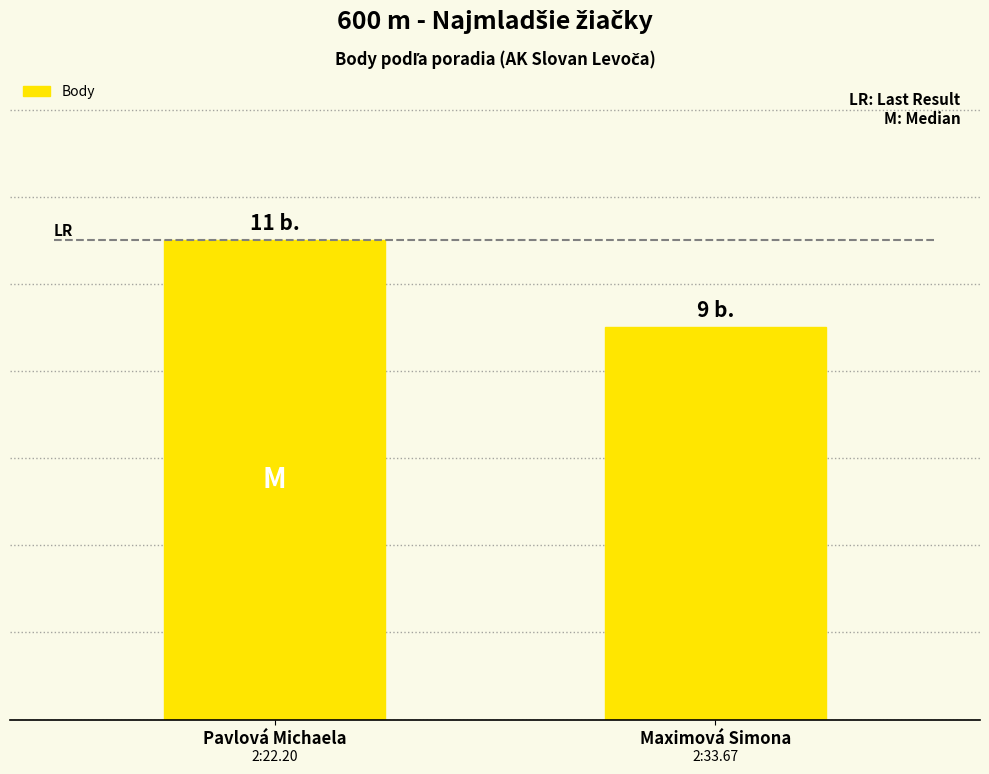

What is the sum of the values at Pavlová Michaela and Maximová Simona?

20